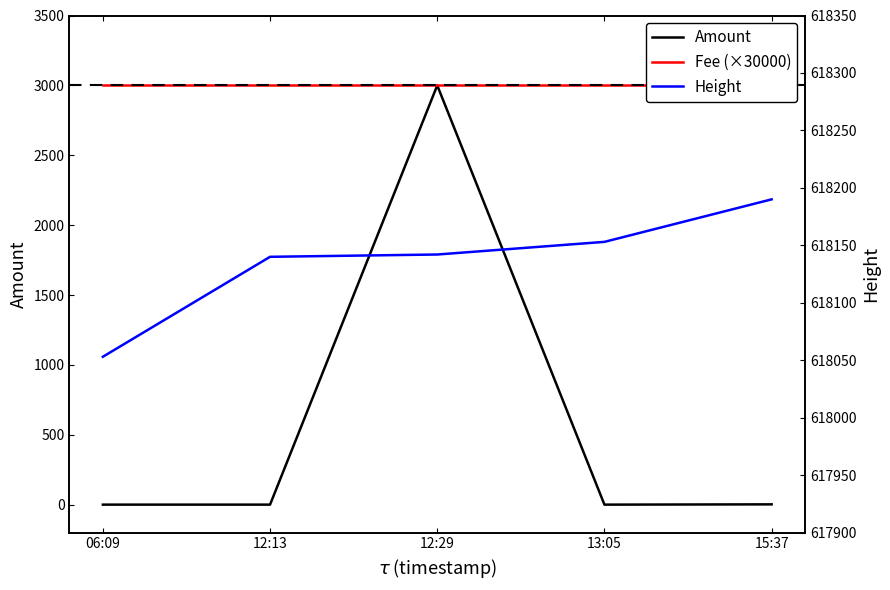

How many data points in Amount are above 0?

2